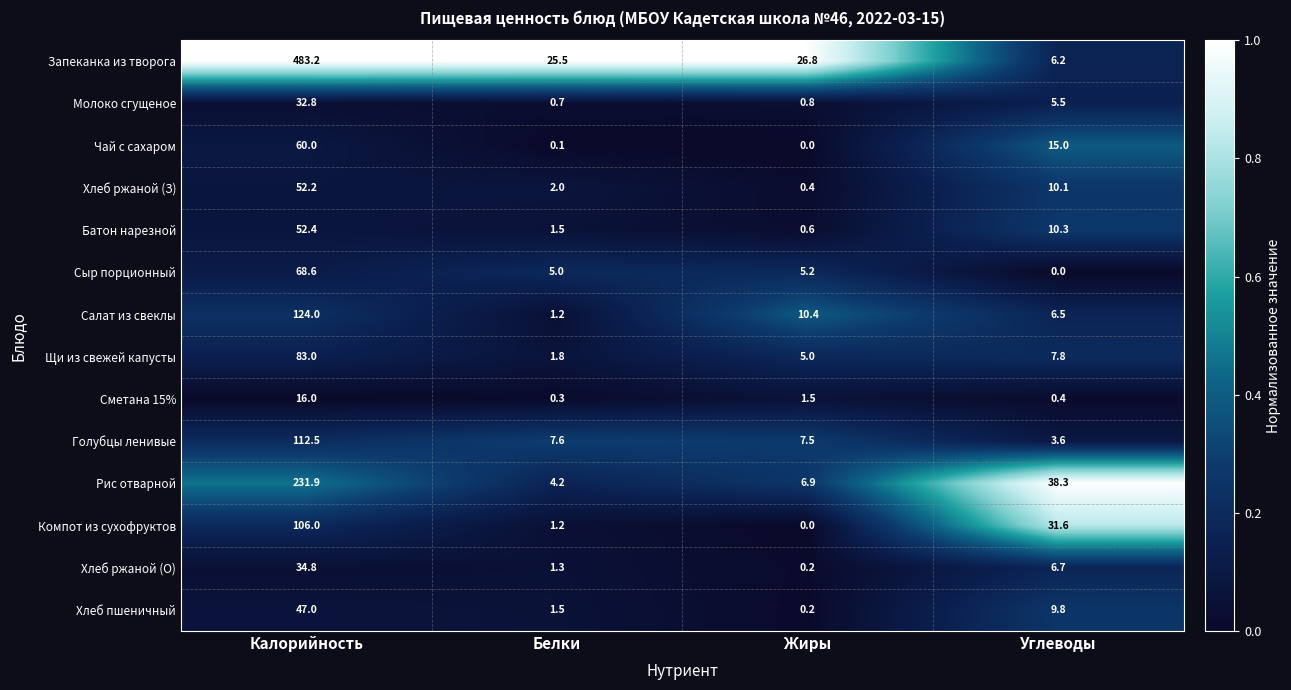

Count the number of categories in the chart.

4